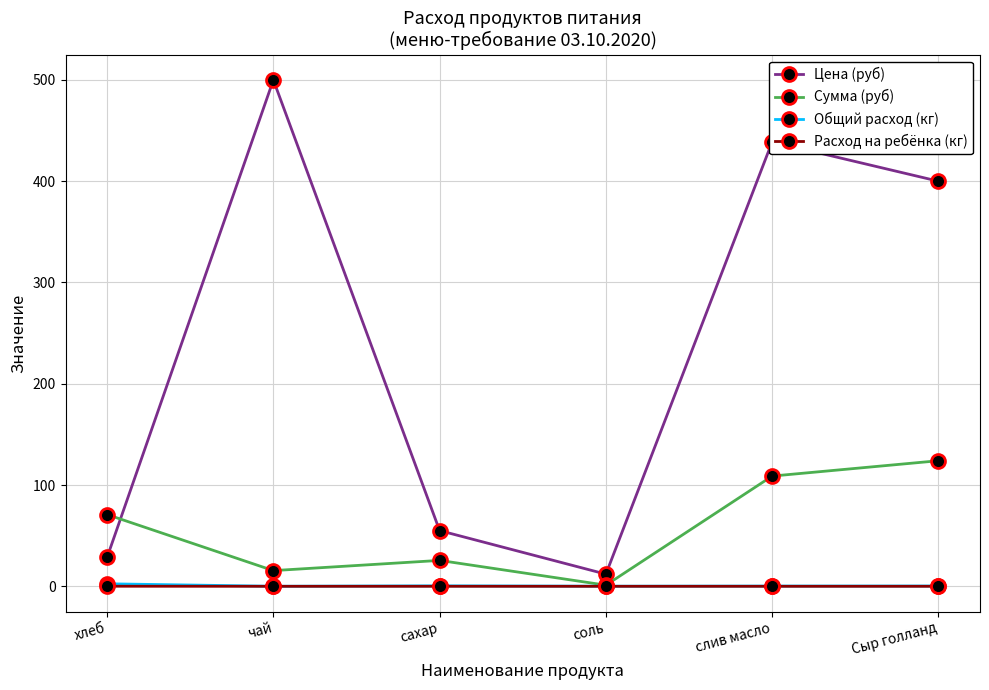

Which series ends up on top after the final intersection of Сумма (руб) and Цена (руб)?

Цена (руб)